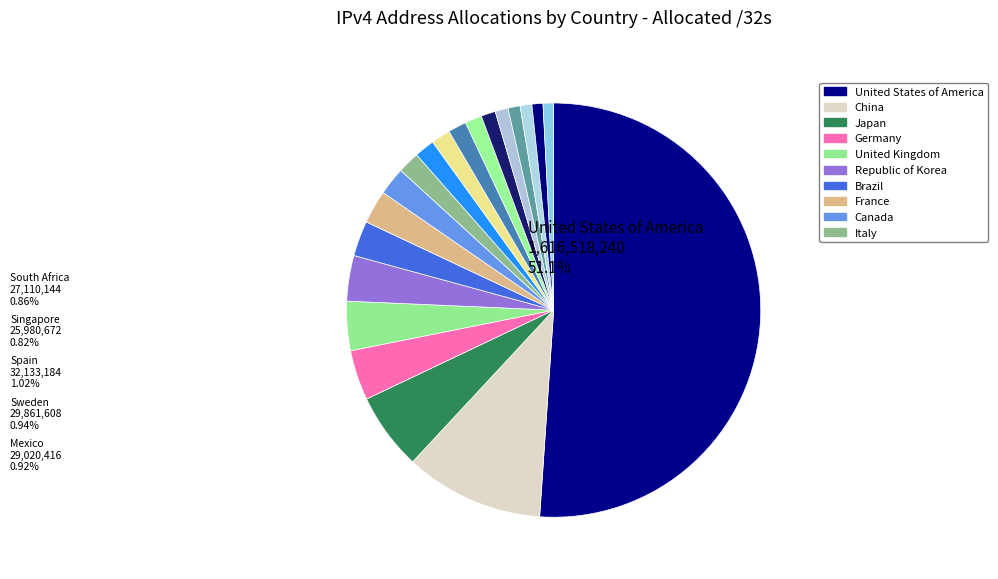

How many segments does this pie chart have?

20